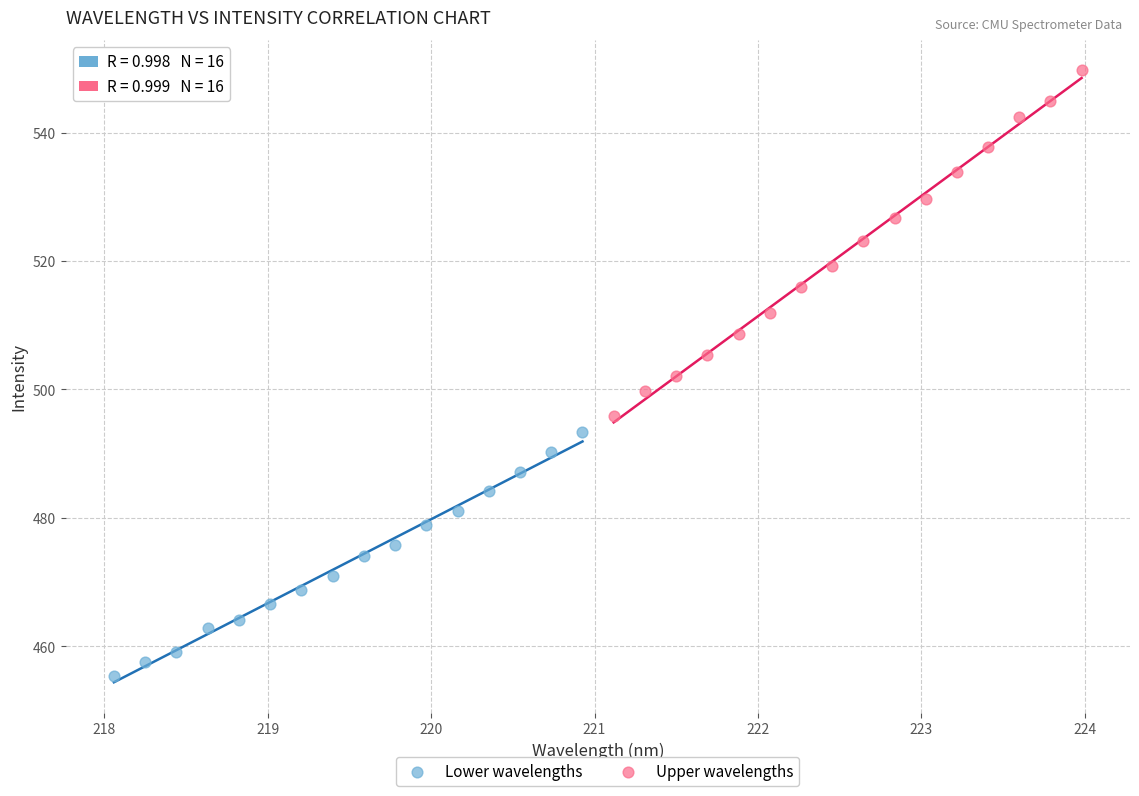

Which series contains the highest Y value?

Upper wavelengths